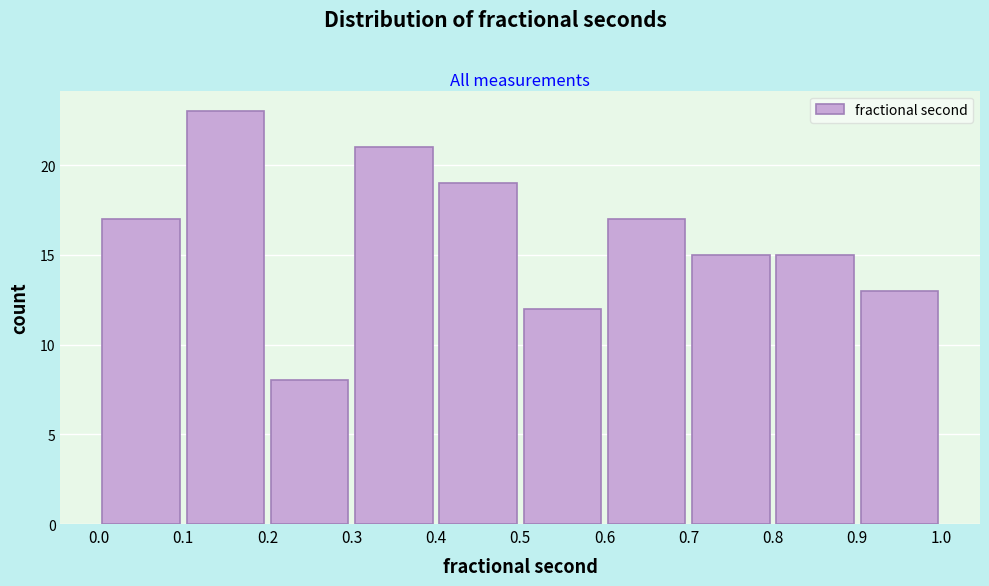

Reading left to right, transcribe this chart: for each bar, give the range it covers on the x-axis and its height. The values are not printed on the chart, so give them approximately, as read against the axis.

0.0 to 0.1: 17
0.1 to 0.2: 23
0.2 to 0.3: 8
0.3 to 0.4: 21
0.4 to 0.5: 19
0.5 to 0.6: 12
0.6 to 0.7: 17
0.7 to 0.8: 15
0.8 to 0.9: 15
0.9 to 1.0: 13